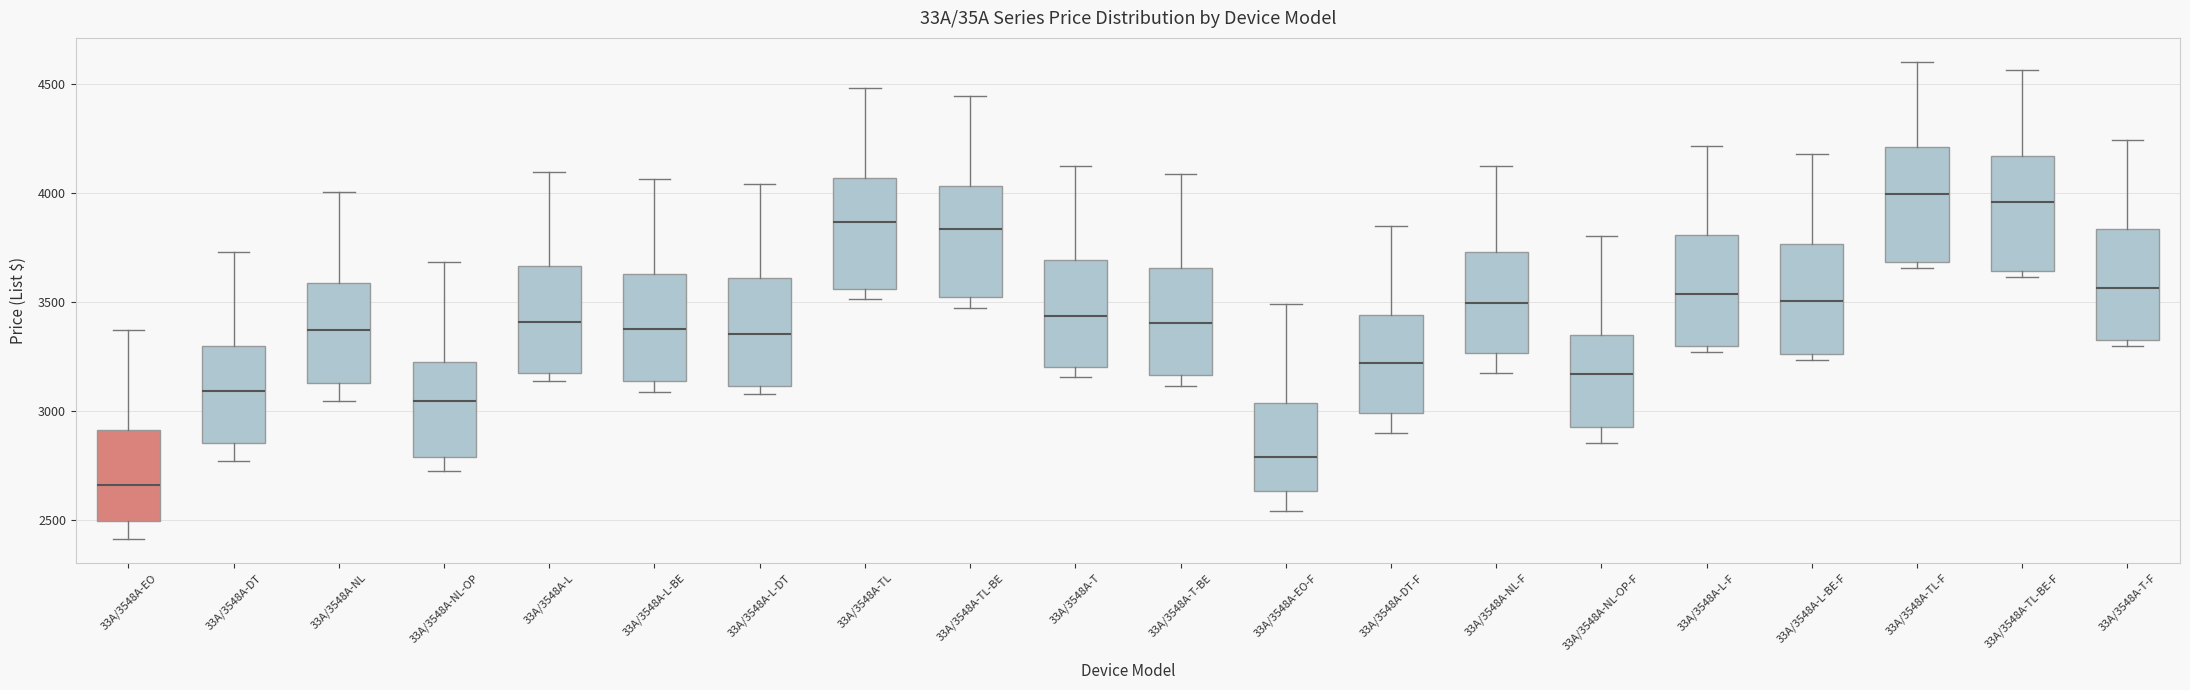

Reading left to right, read every box against the y-axis: the position of its median line, the range the box covers, and the ends of its whiskers. The values are not printed on the chart, so give them approximately, as read against the axis.

33A/3548A-EO: median 2650, box 2500 to 2900, whiskers 2400 to 3350
33A/3548A-DT: median 3100, box 2850 to 3300, whiskers 2750 to 3750
33A/3548A-NL: median 3350, box 3150 to 3600, whiskers 3050 to 4000
33A/3548A-NL-OP: median 3050, box 2800 to 3250, whiskers 2750 to 3700
33A/3548A-L: median 3400, box 3150 to 3650, whiskers 3150 (just below the box's lower edge) to 4100
33A/3548A-L-BE: median 3400, box 3150 to 3650, whiskers 3100 to 4050
33A/3548A-L-DT: median 3350, box 3100 to 3600, whiskers 3100 (just below the box's lower edge) to 4050
33A/3548A-TL: median 3850, box 3550 to 4050, whiskers 3500 to 4500
33A/3548A-TL-BE: median 3850, box 3500 to 4050, whiskers 3450 to 4450
33A/3548A-T: median 3450, box 3200 to 3700, whiskers 3150 to 4150
33A/3548A-T-BE: median 3400, box 3150 to 3650, whiskers 3100 to 4100
33A/3548A-EO-F: median 2800, box 2650 to 3050, whiskers 2550 to 3500
33A/3548A-DT-F: median 3200, box 3000 to 3450, whiskers 2900 to 3850
33A/3548A-NL-F: median 3500, box 3250 to 3750, whiskers 3200 to 4100
33A/3548A-NL-OP-F: median 3150, box 2950 to 3350, whiskers 2850 to 3800
33A/3548A-L-F: median 3550, box 3300 to 3800, whiskers 3250 to 4200
33A/3548A-L-BE-F: median 3500, box 3250 to 3750, whiskers 3250 (just below the box's lower edge) to 4200
33A/3548A-TL-F: median 4000, box 3700 to 4200, whiskers 3650 to 4600
33A/3548A-TL-BE-F: median 3950, box 3650 to 4150, whiskers 3600 to 4550
33A/3548A-T-F: median 3550, box 3350 to 3850, whiskers 3300 to 4250